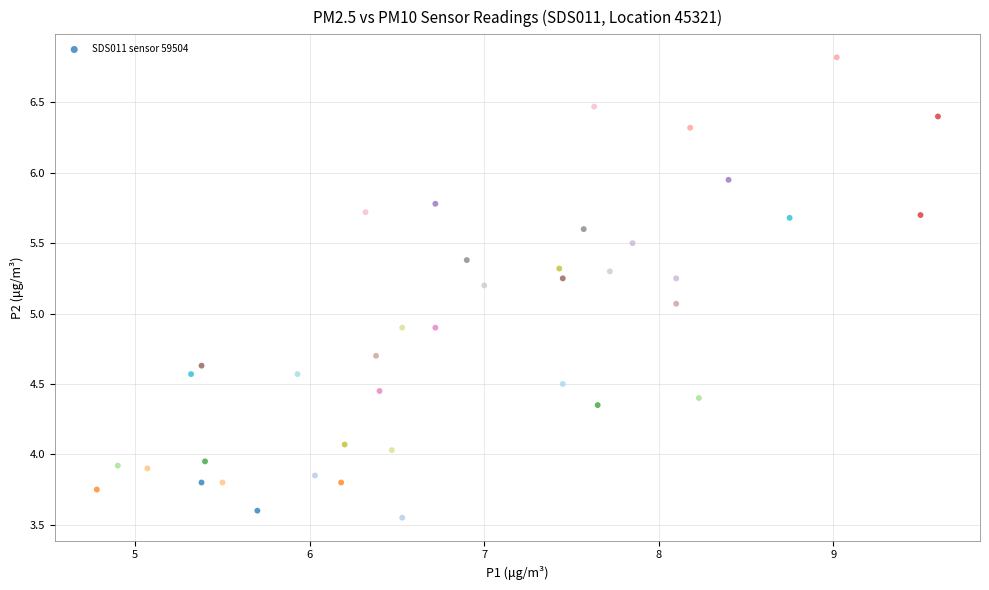

What is the range of Y values (max minus min)?

3.3